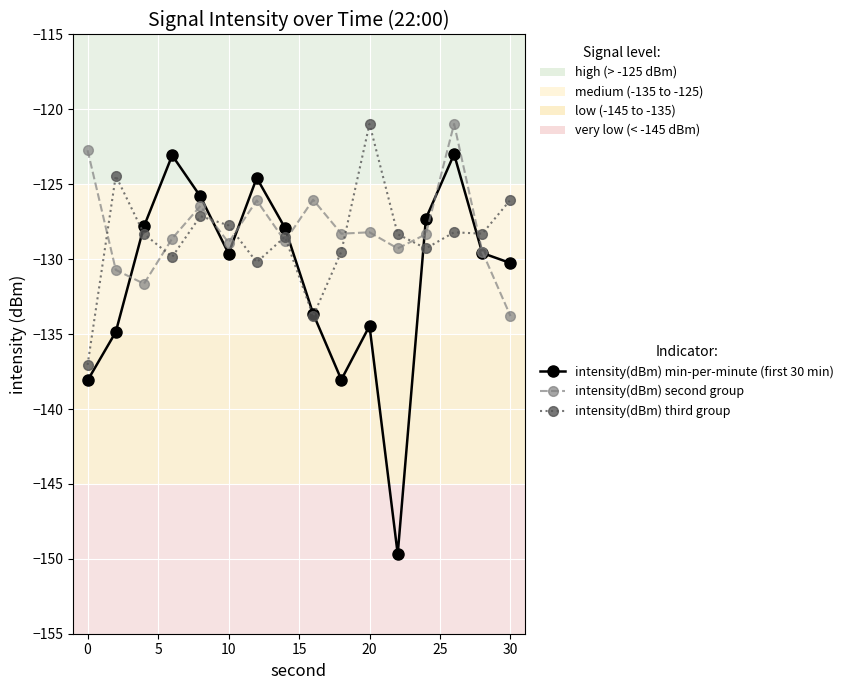

Which series has the largest range (max minus min)?

intensity(dBm) min-per-minute (first 30 min)